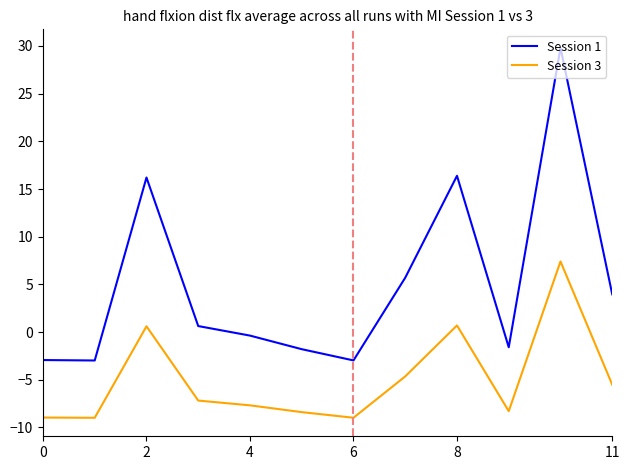

Rank the series by their maximum value, from lowest to highest.

Session 3, Session 1